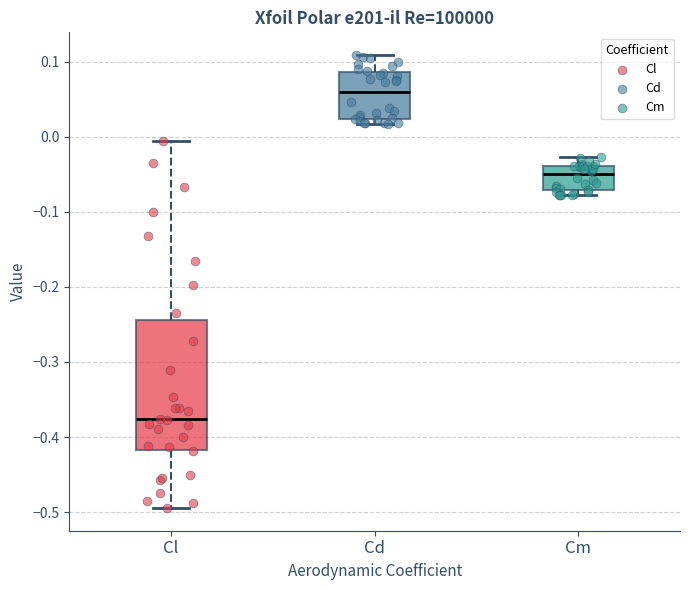

Which box has the lowest median line?

Cl